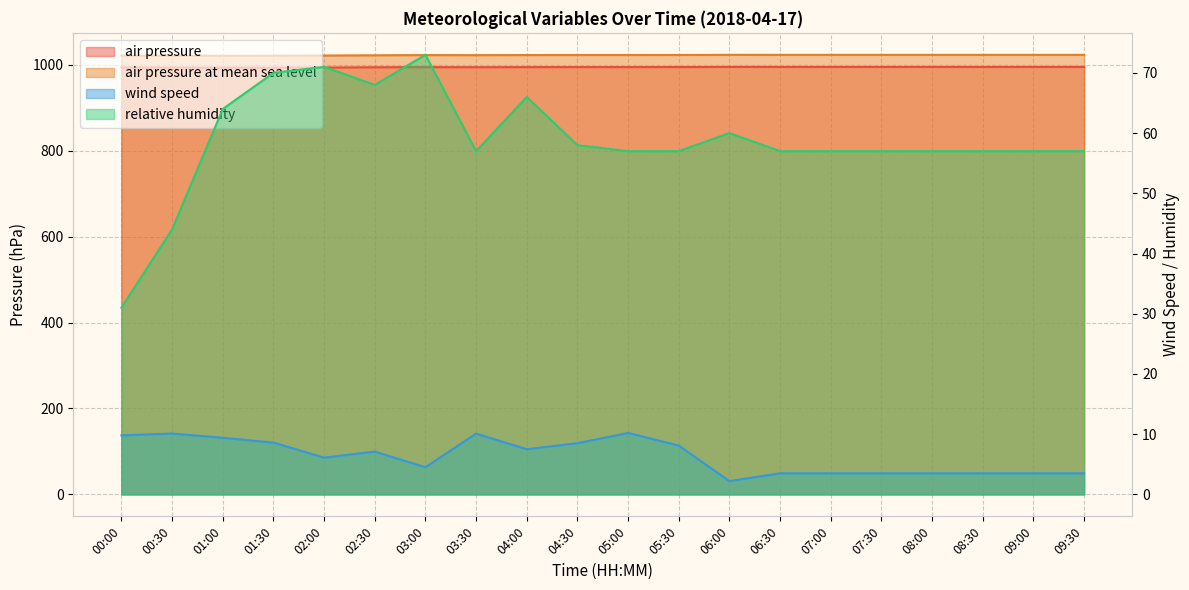

At which label does relative_humidity reach its minimum?

00:00